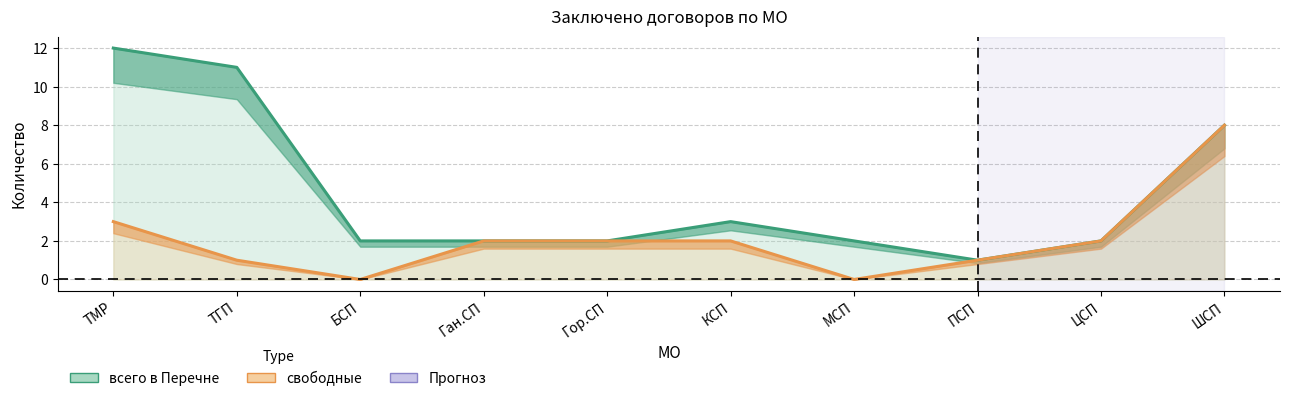

Reading right to left, what are all the values shown in this chart?

всего в Перечне: 8	2	1	2	3	2	2	2	11	12
свободные: 8	2	1	0	2	2	2	0	1	3